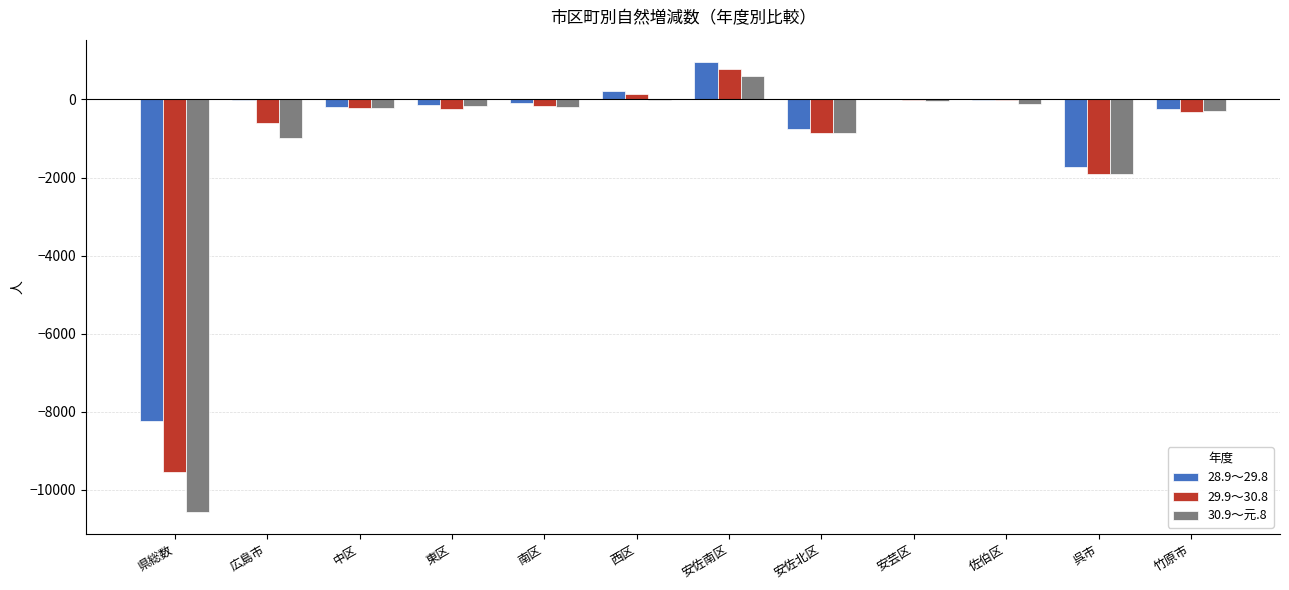

What is the maximum value for 28.9～29.8?

955